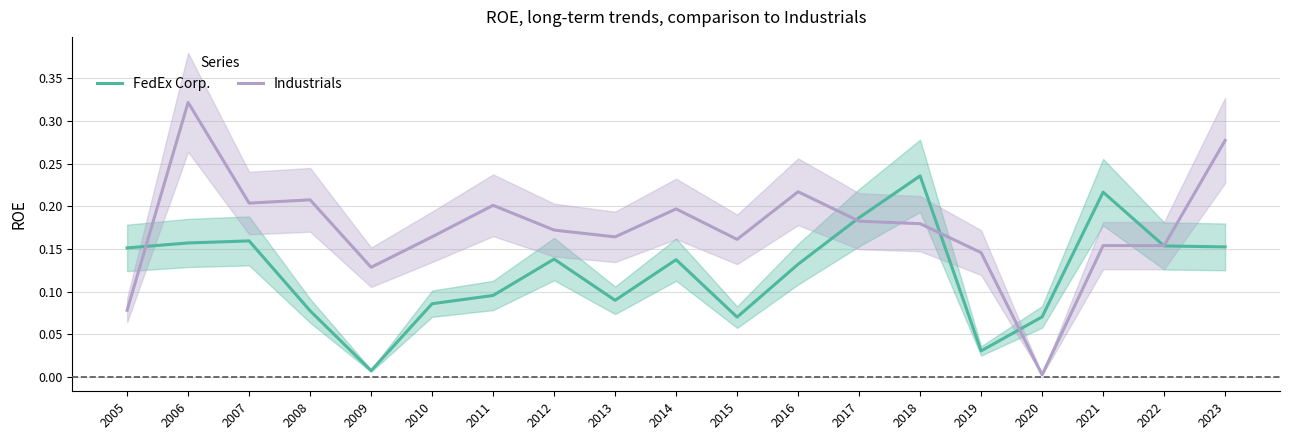

What is the approximate value of Industrials at 2017?

0.2